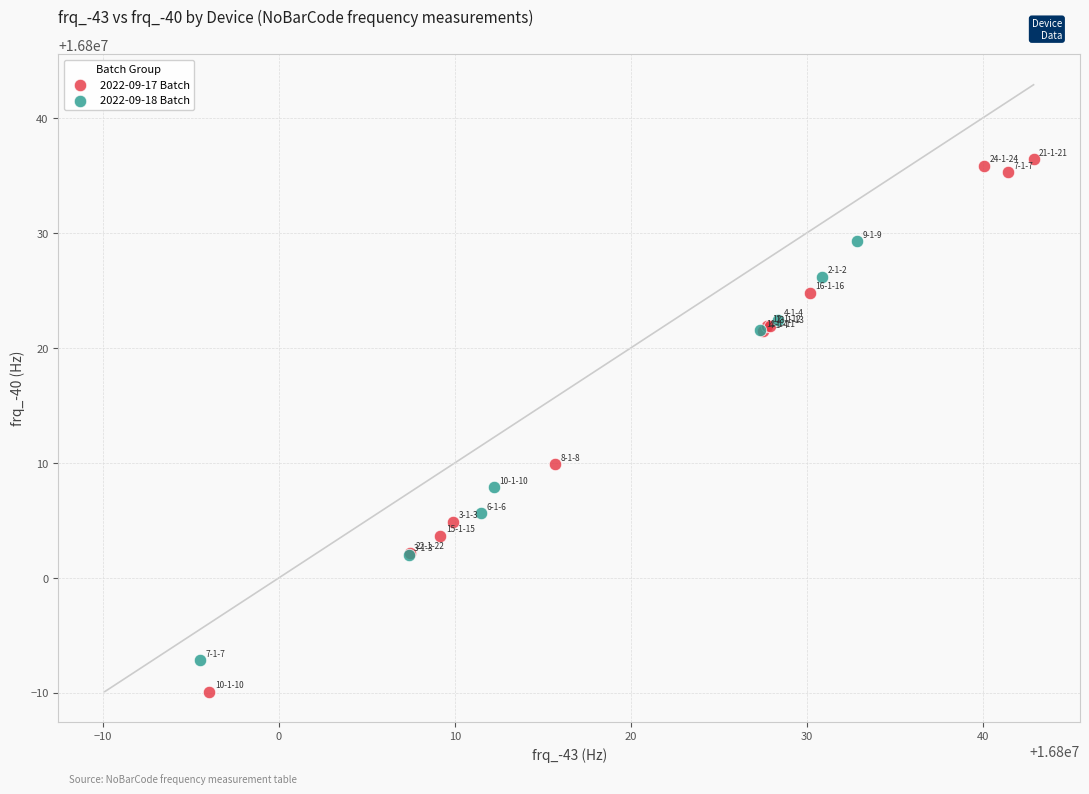

Which series contains the highest Y value?

2022-09-17 Batch